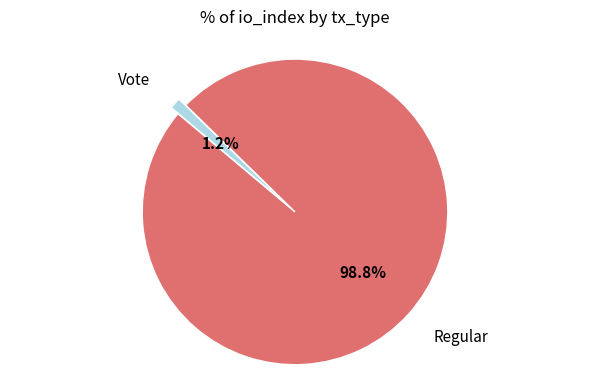

To the nearest percent, what is the combined percentage of Regular and Vote?

100%